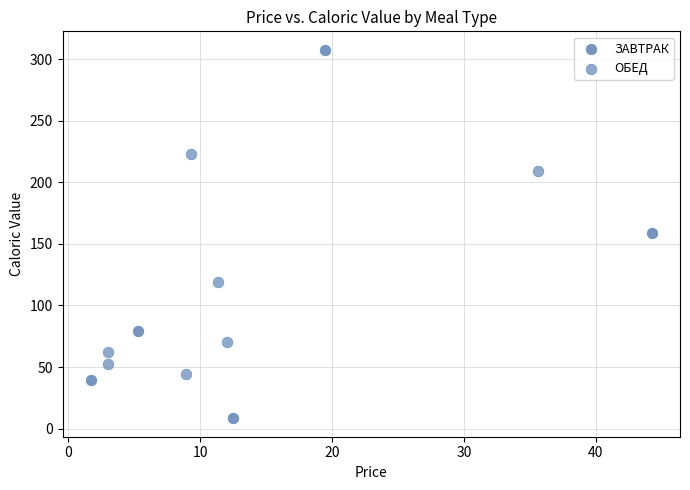

Which series contains the highest Y value?

ЗАВТРАК